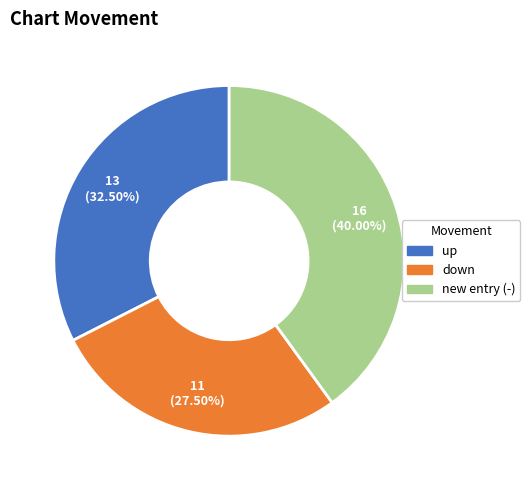

Is there a majority slice in this chart?

No